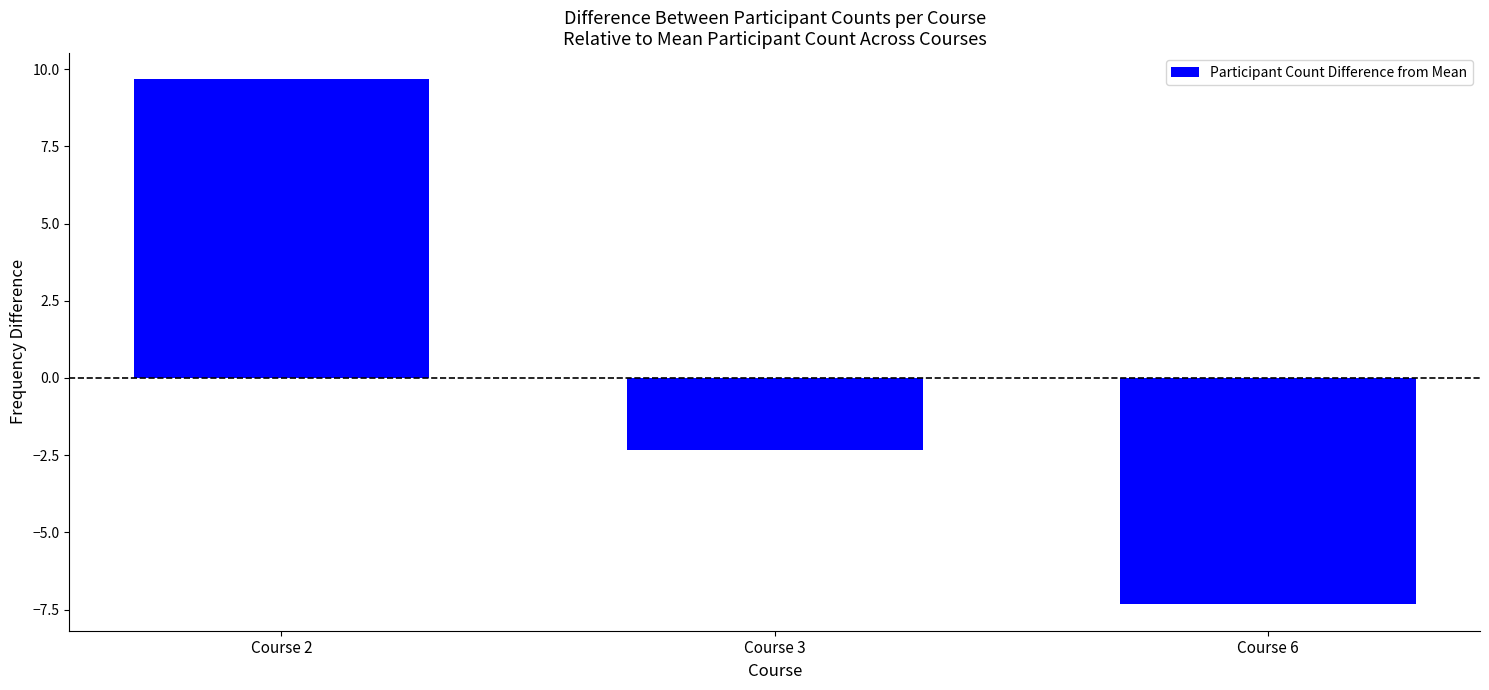

What is the change in value from Course 2 to Course 6?

-17.0